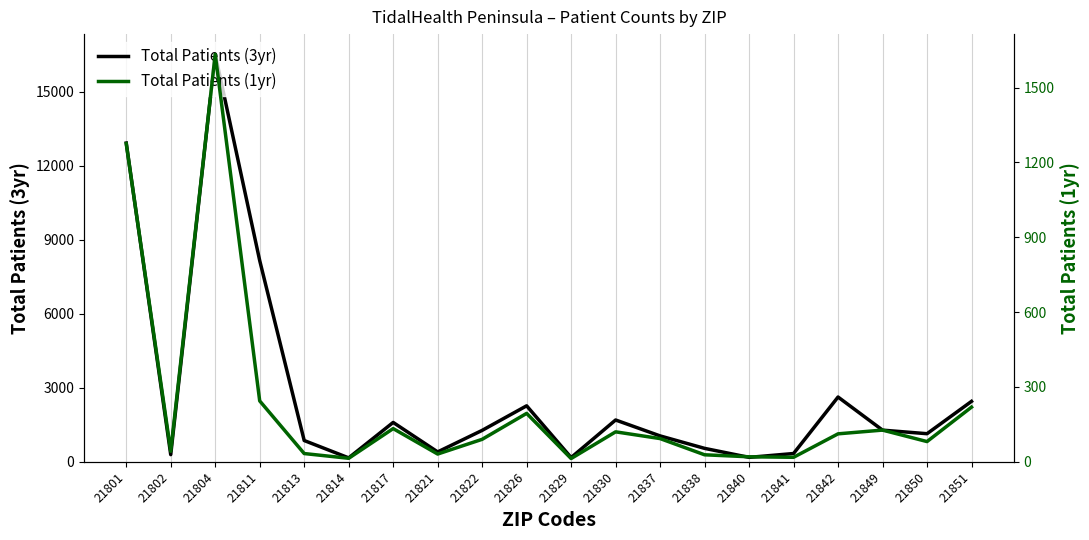

Which series has the largest total across all categories?

Total Patients (3yr)